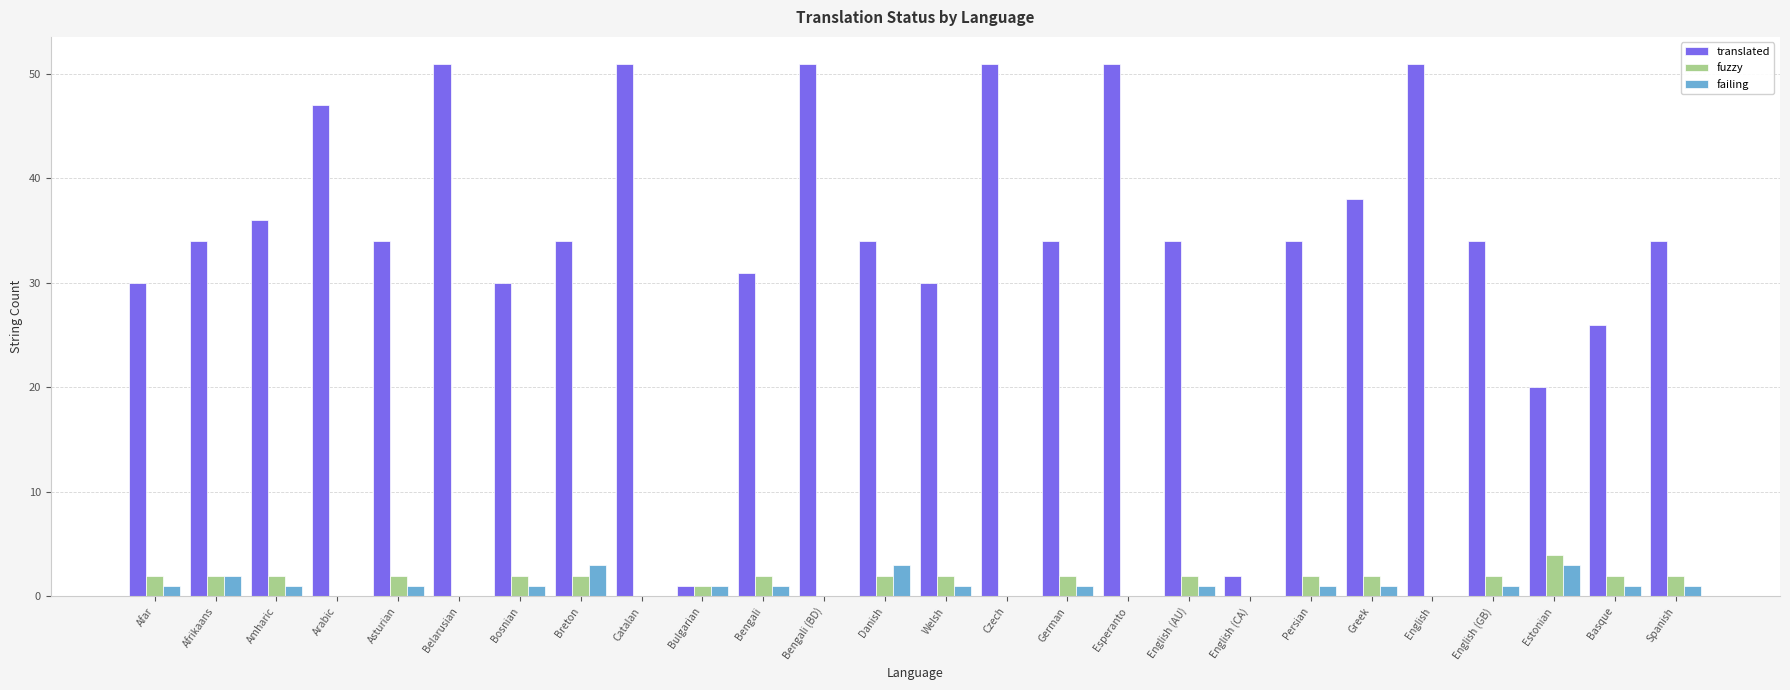

What is the total value across all series at Breton?

39